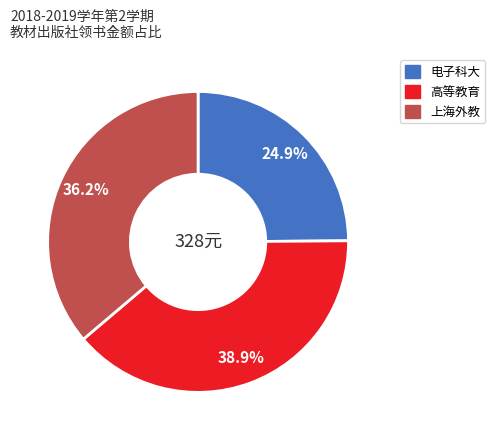

Count the number of slices in the pie.

3